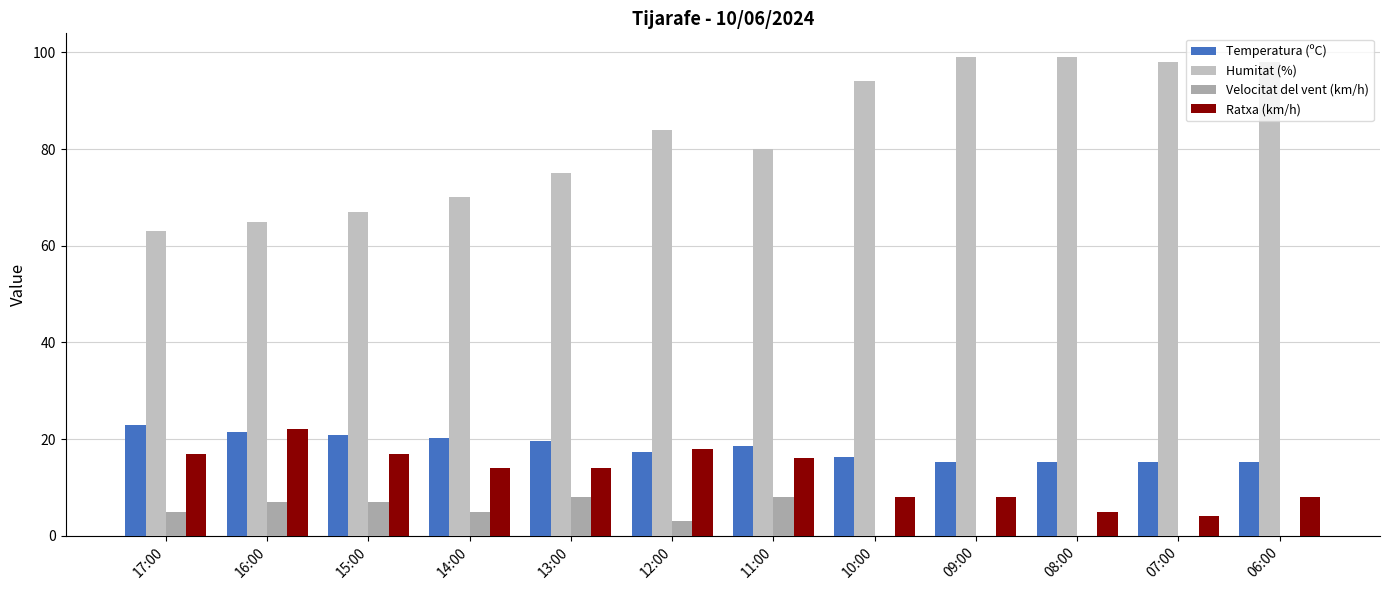

True or false: Ratxa (km/h) has a value of 18.0 at 12:00.

True